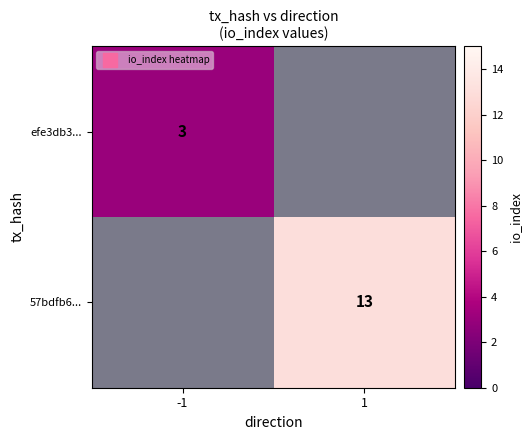

Is the value of efe3db3... at -1 greater than the value of 57bdfb6... at -1?

No